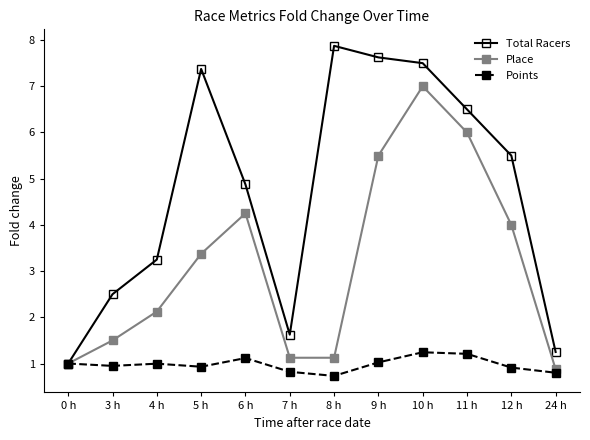

Read the Place value at 24 h.

0.9